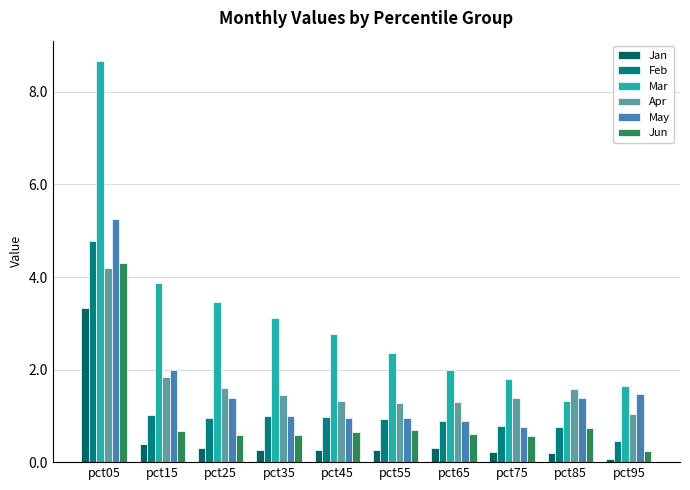

Count the number of data series in this chart.

6